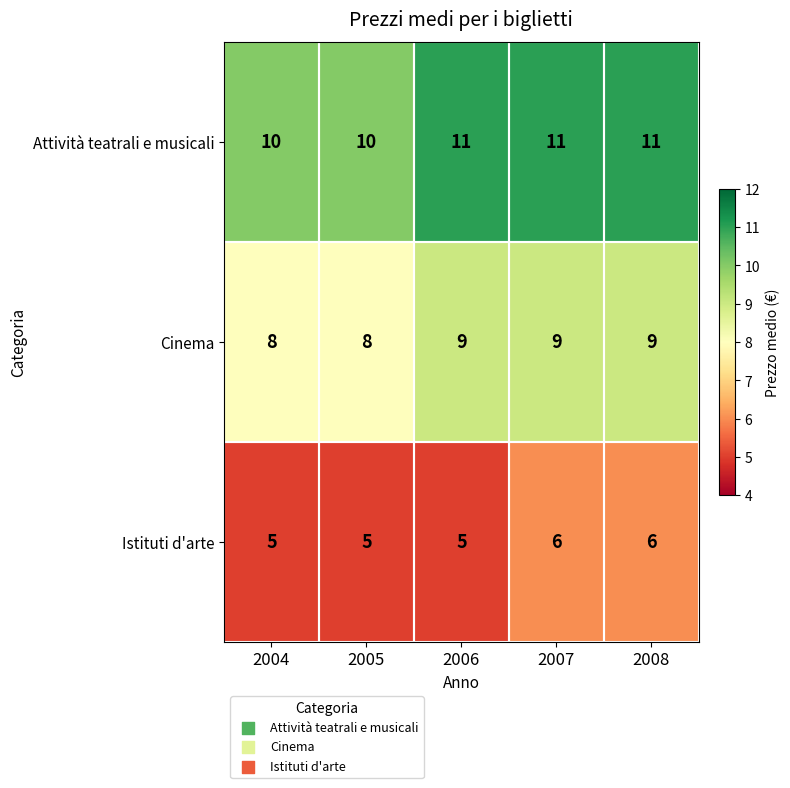

What is the greatest value displayed?

11